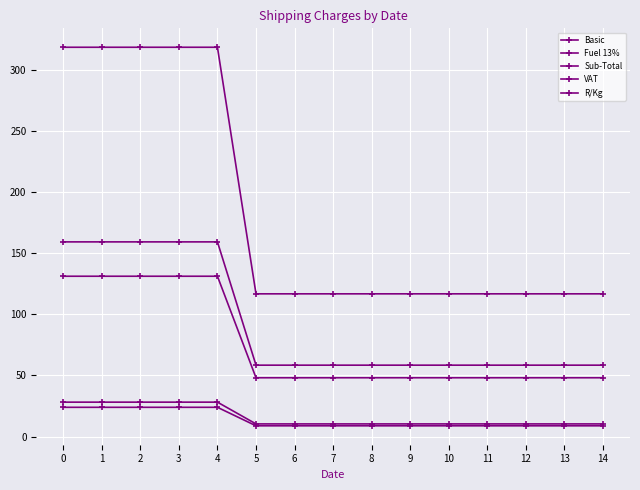

What is the sum of the R/Kg values at 10 and 14?

233.5